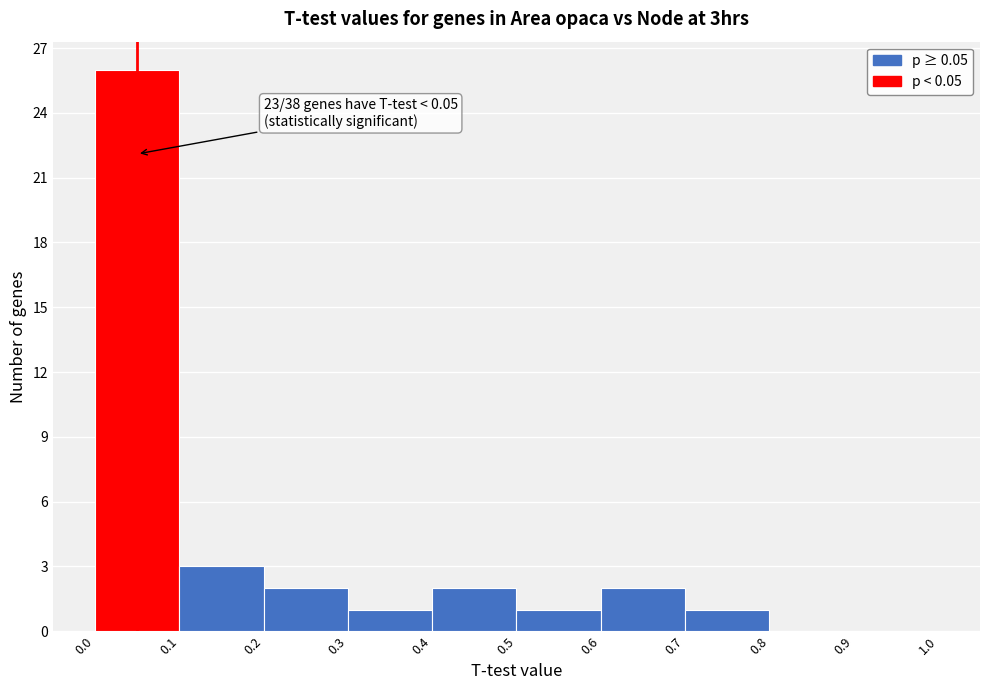

Over which range of the x-axis is the bar tallest?

0.0 to 0.1